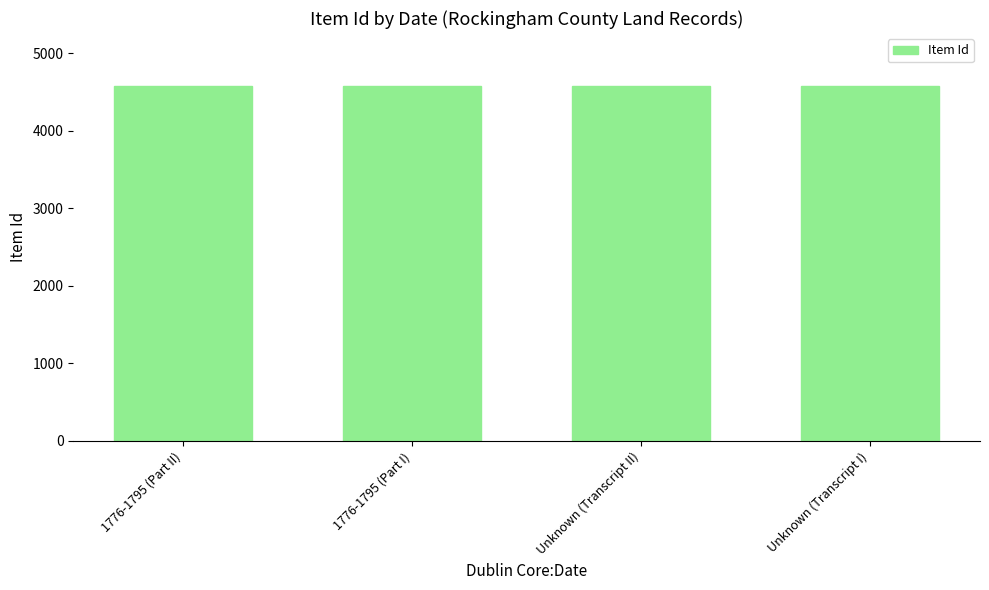

Are the bars horizontal?

No